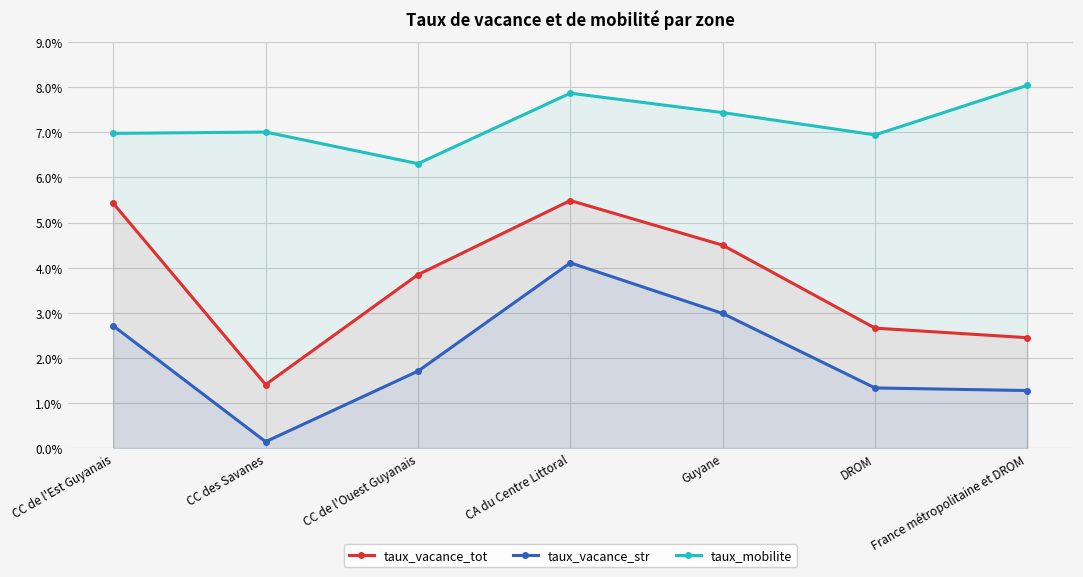

What is the average value of the taux_vacance_str series?

2.0